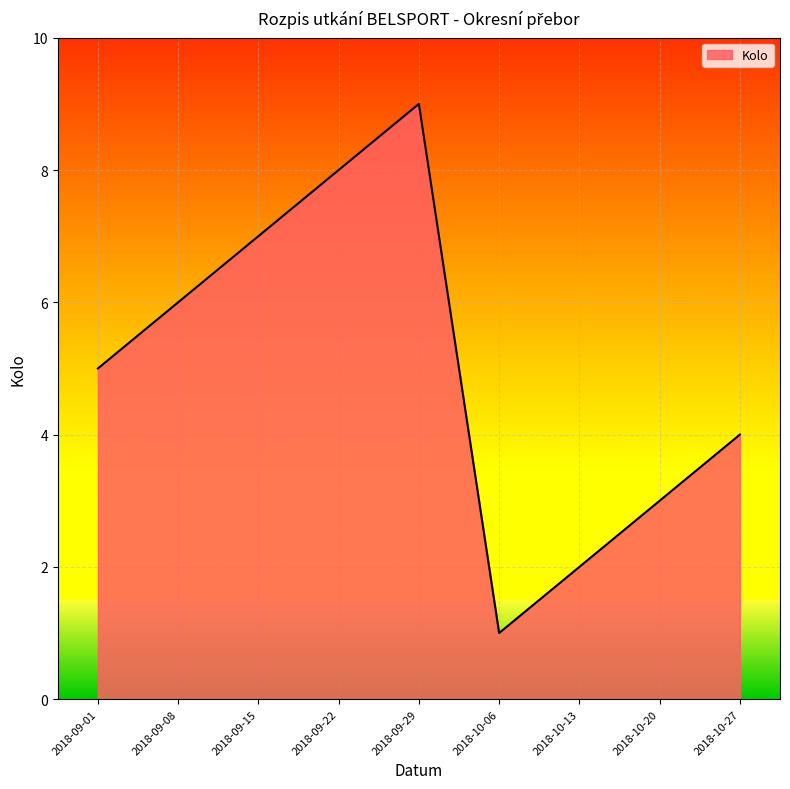

What position from the right is 2018-10-20?

2